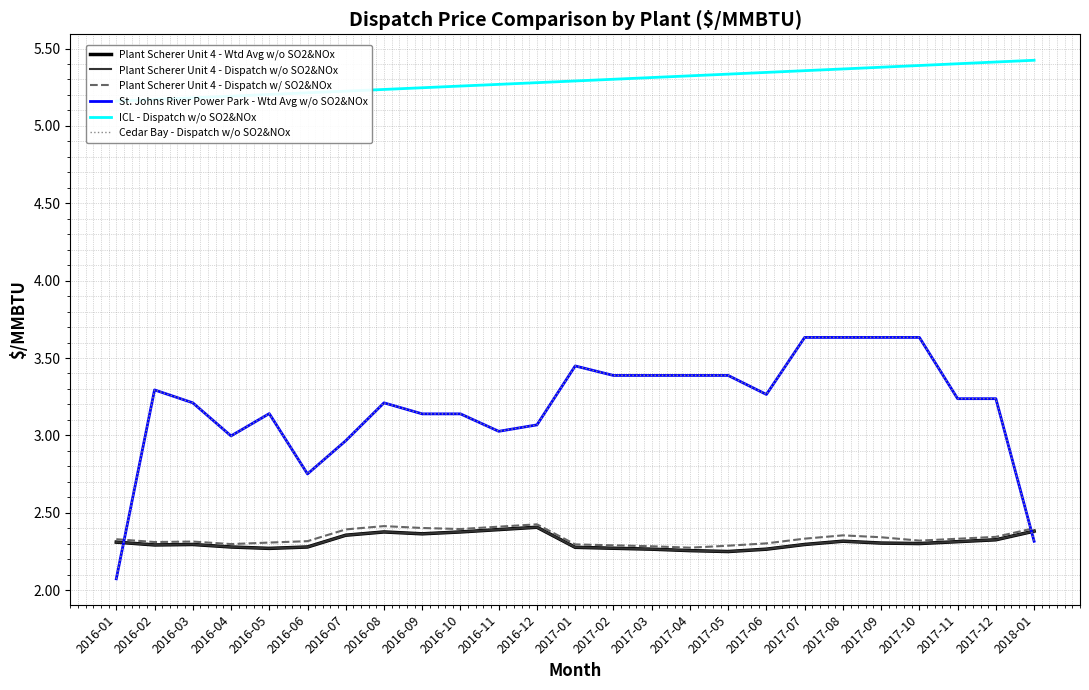

How many values in the St. Johns River Power Park - Wtd Avg w/o SO2&NOx series are below 3?

5